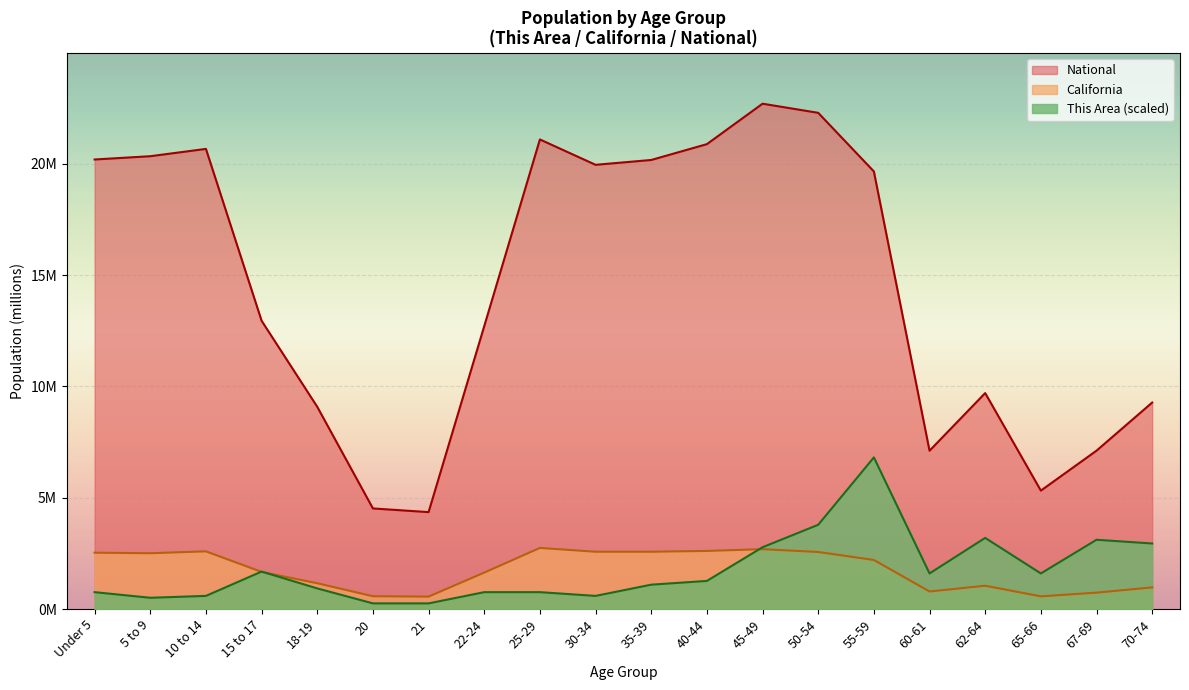

Read the National value at 25-29.

21.1